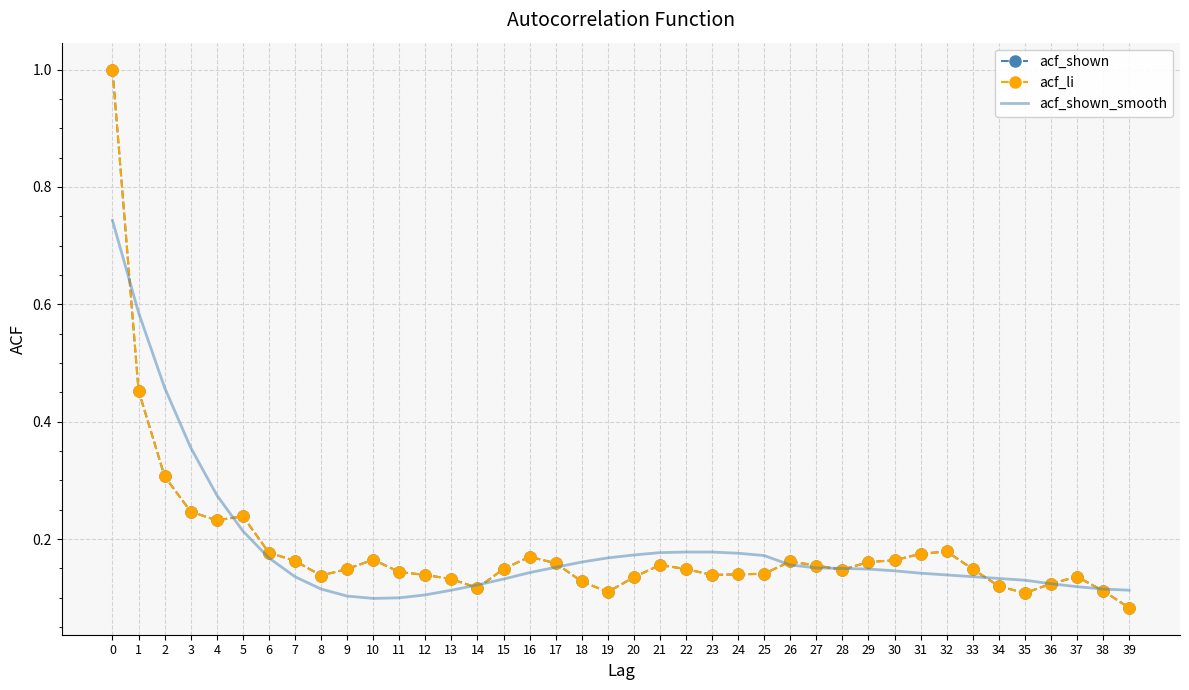

Where is acf_shown nearest to the value 0?

39